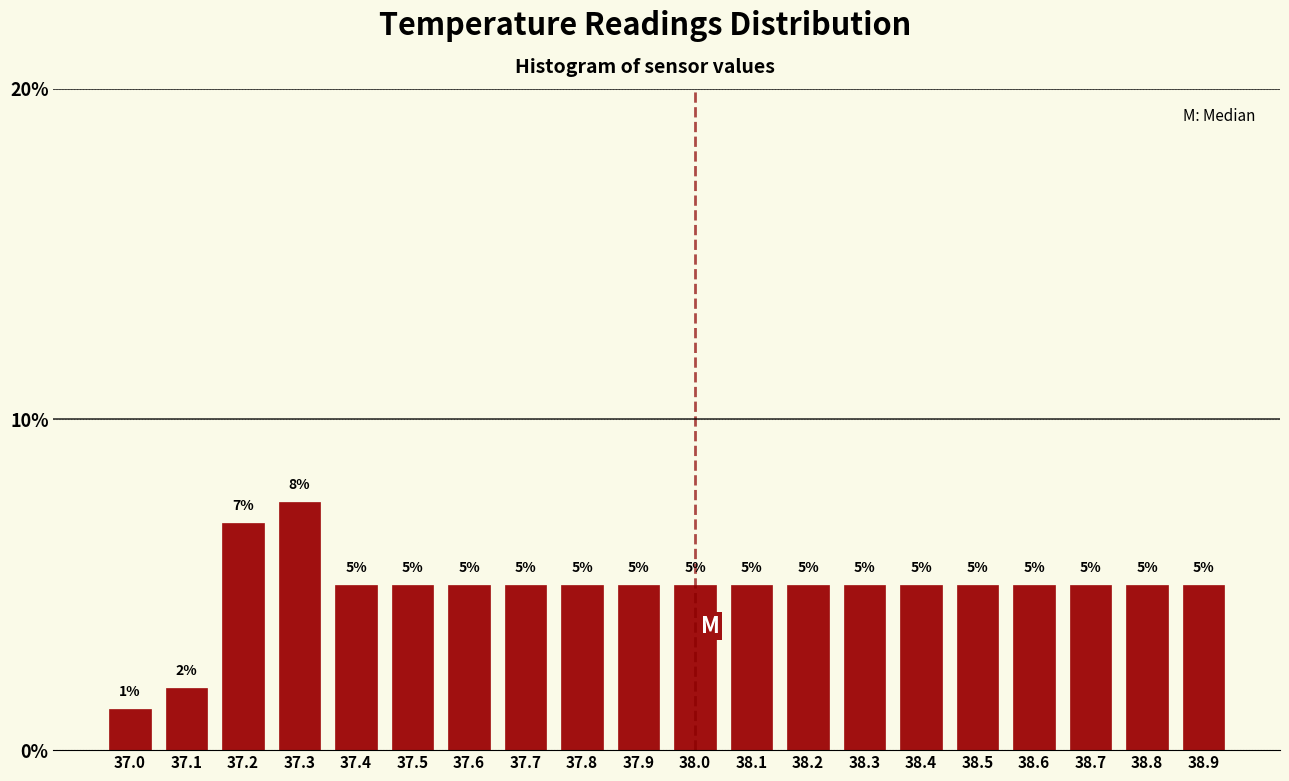

What is the label of the 13th bar from the left?

38.2